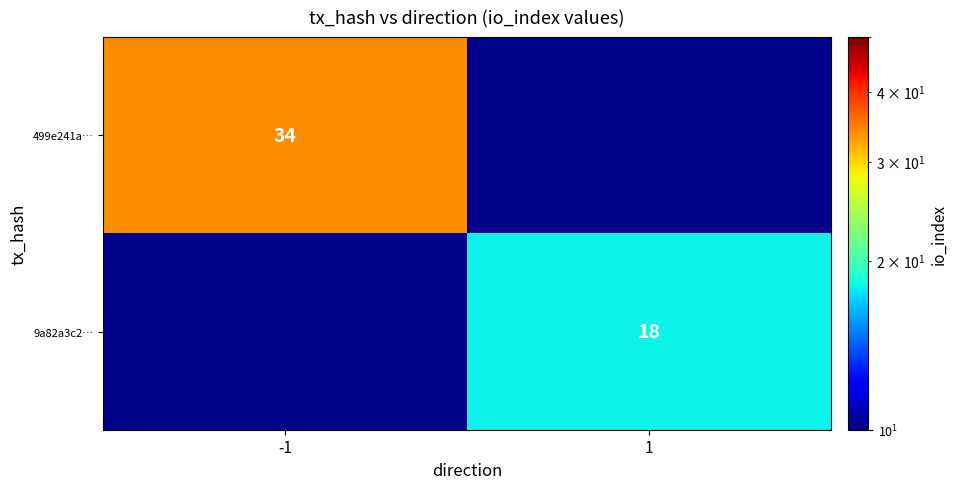

Is the value of 499e241a… at -1 greater than the value of 9a82a3c2… at 1?

Yes